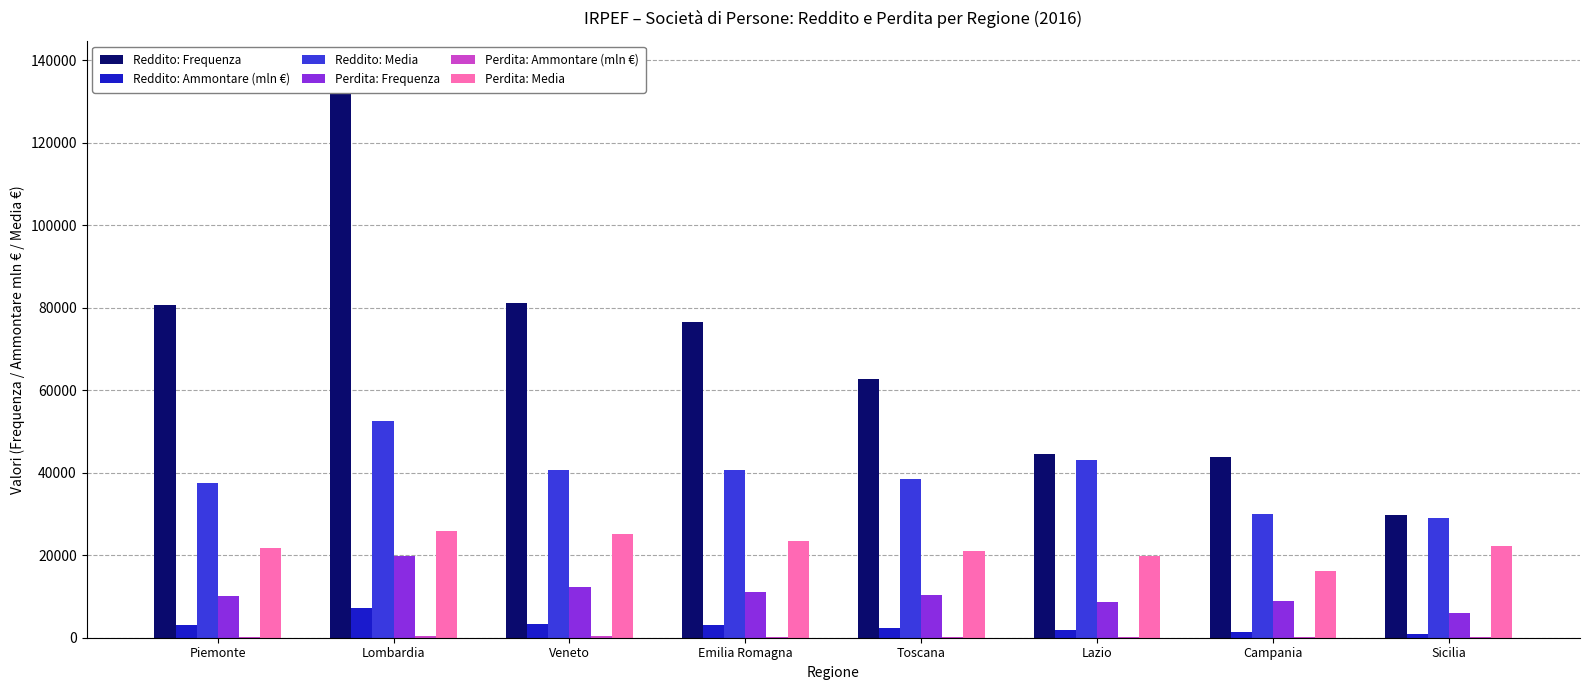

At how many categories does at least one series exceed 117472?

1